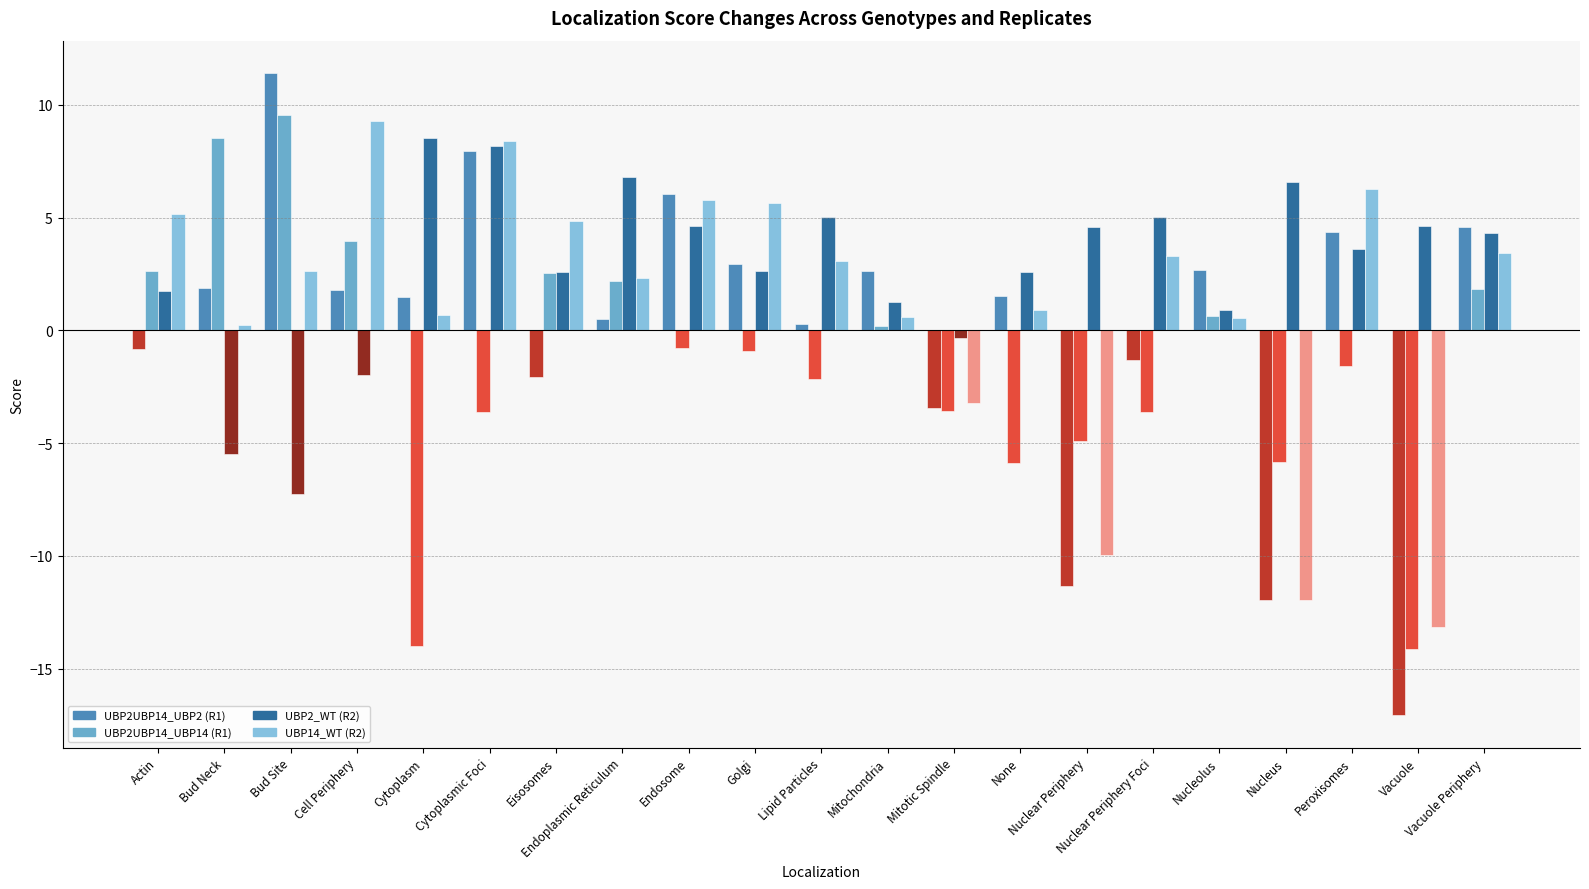

Read the UBP14_WT (R2) value at Peroxisomes.

6.3